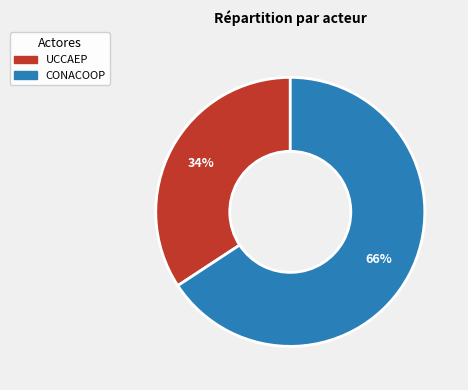

Rank the categories by value from lowest to highest.

UCCAEP, CONACOOP